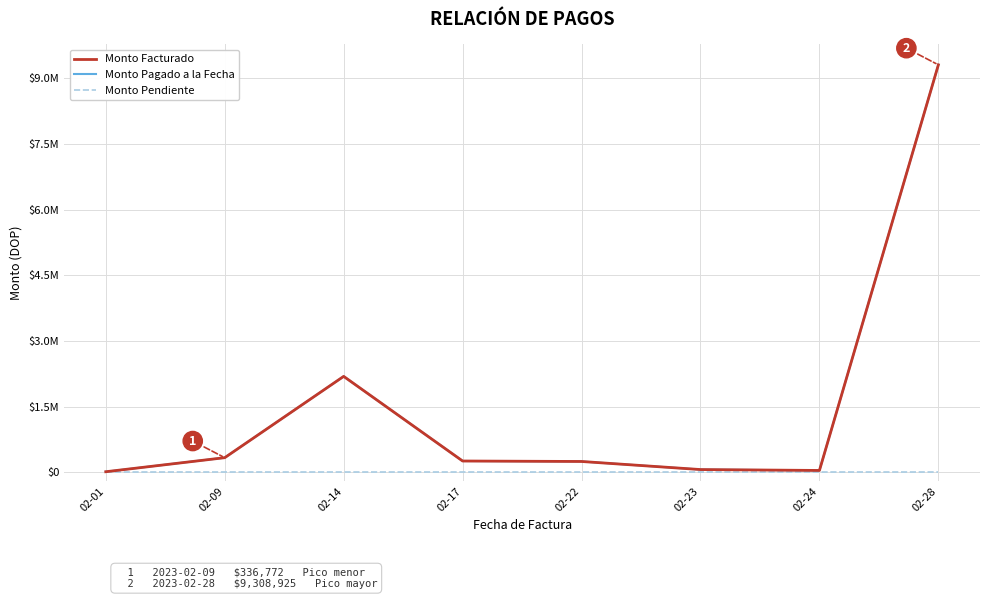

True or false: Monto Pagado a la Fecha has more than 1 interior local peaks.

False